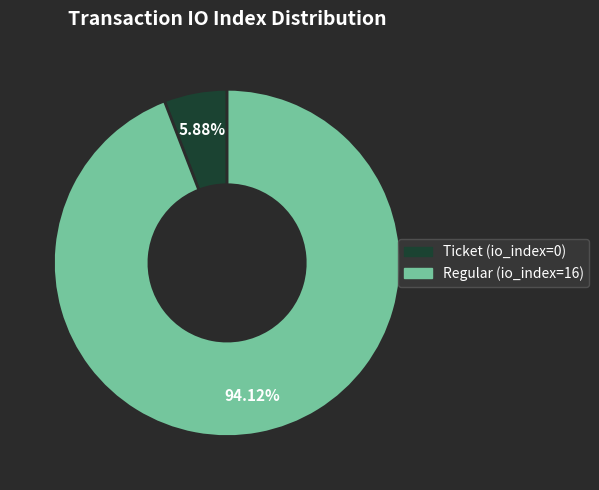

Is there a majority slice in this chart?

Yes